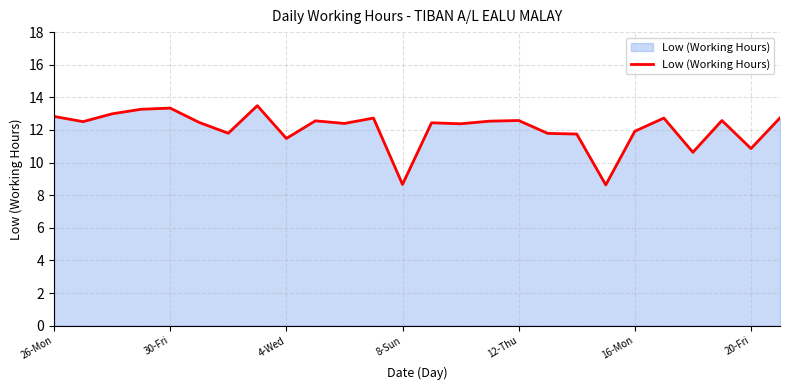

What is the smallest value displayed?

8.6